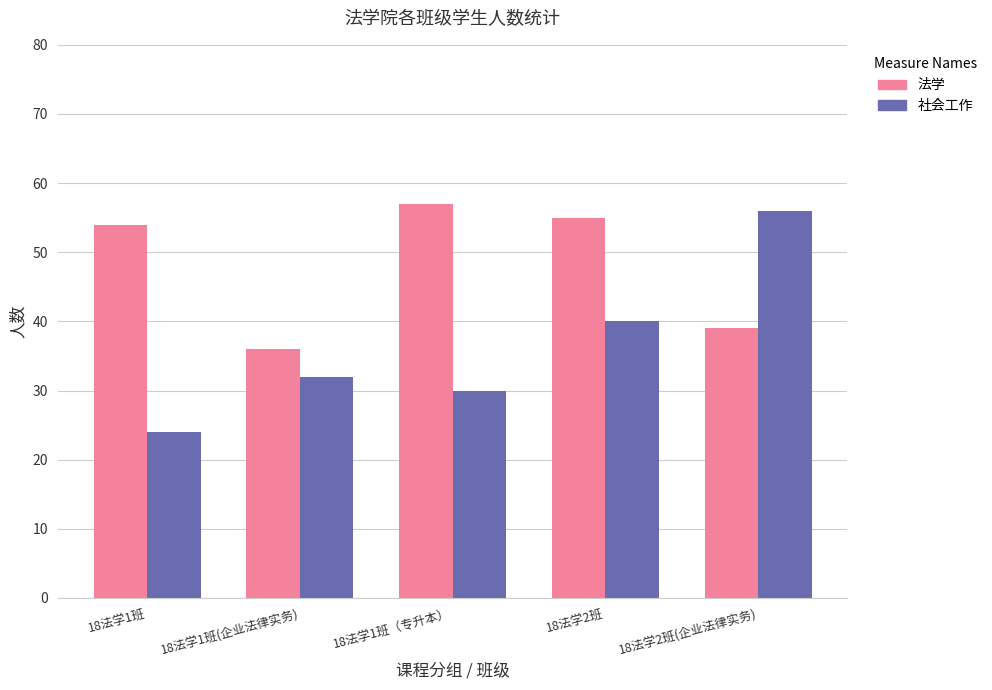

What is the difference between the maximum and minimum values in the 法学 series?

21